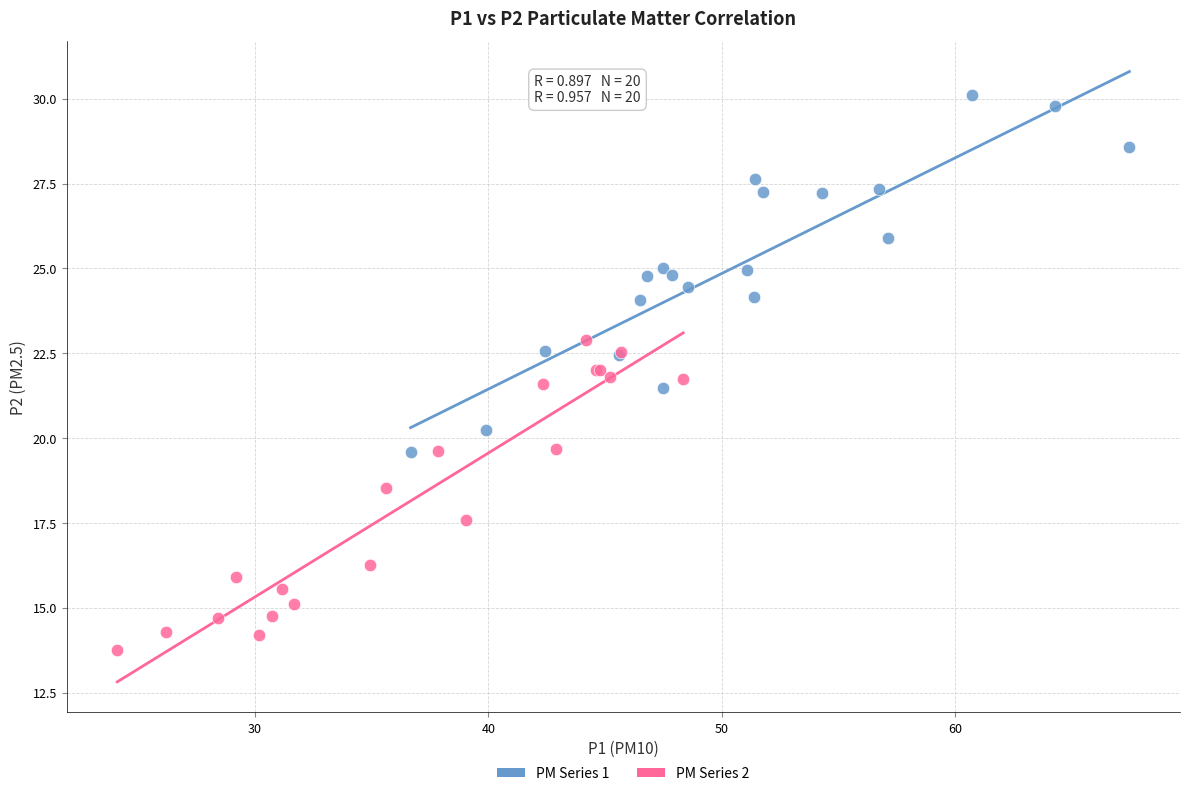

Which series contains the lowest Y value?

PM Series 2